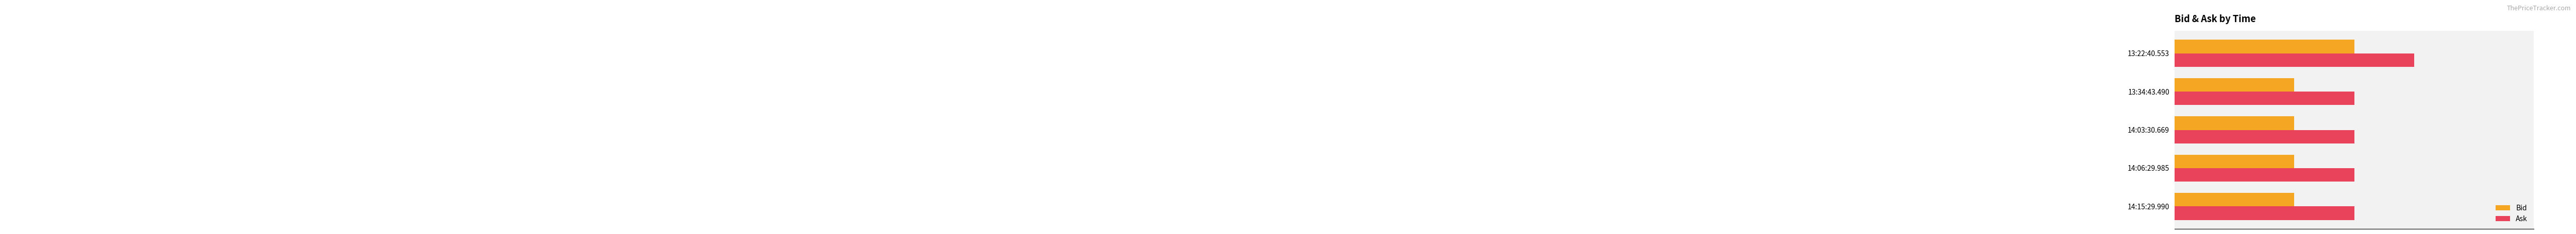

At which category is the sum across all series the highest?

13:22:40.553